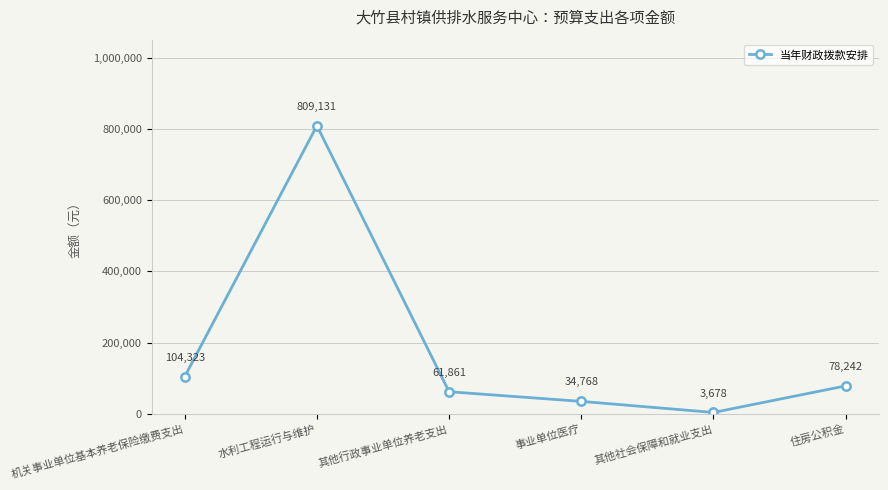

What is the minimum value shown in the chart?

3678